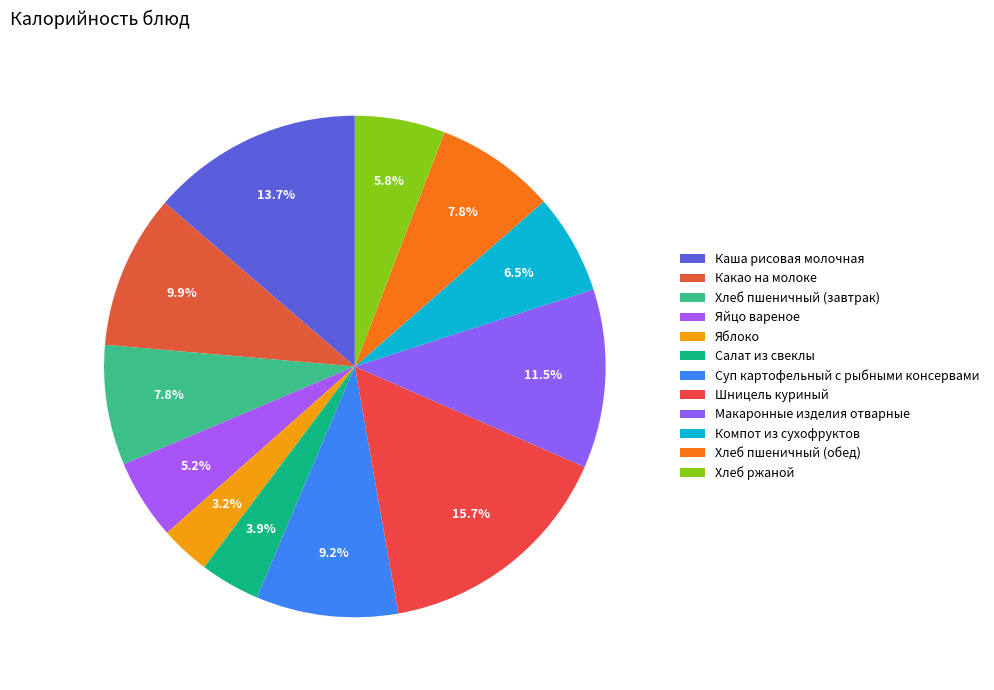

The Суп картофельный с рыбными консервами slice represents 9% of the pie. True or false?

True